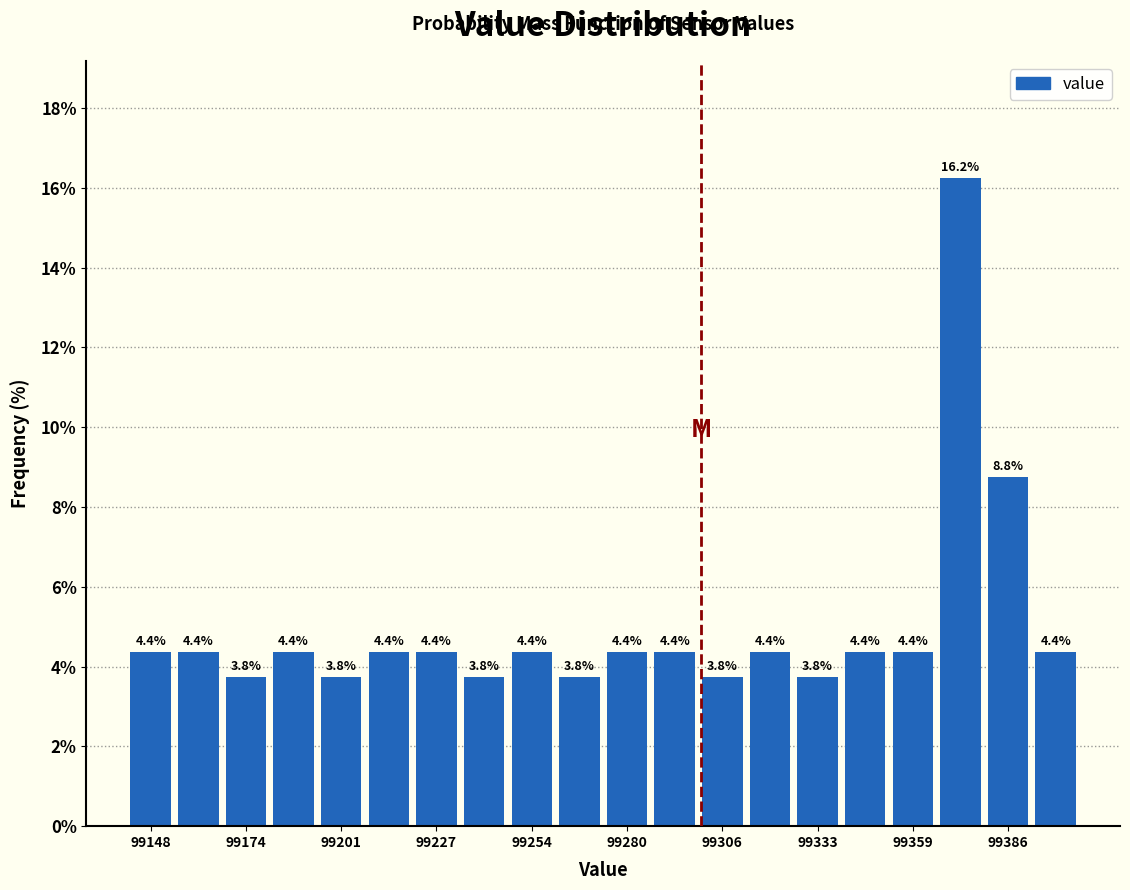

Read against the x-axis, roughly where is the centre of the tallest bar?

99375